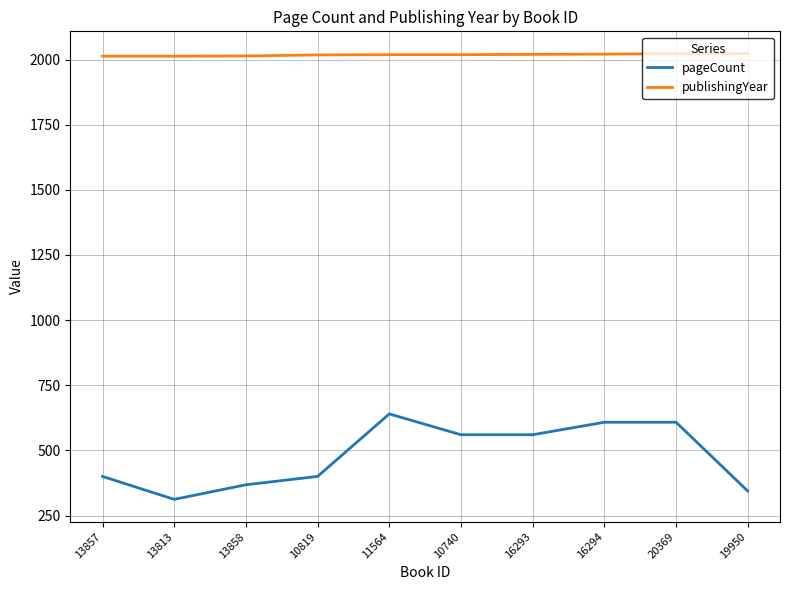

What is the difference between the highest and lowest values at 13857?

1613